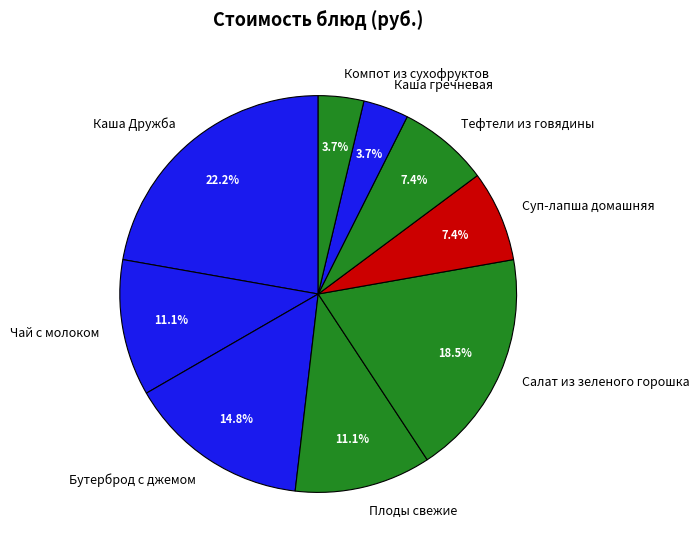

What is the largest slice in the pie chart?

Каша Дружба